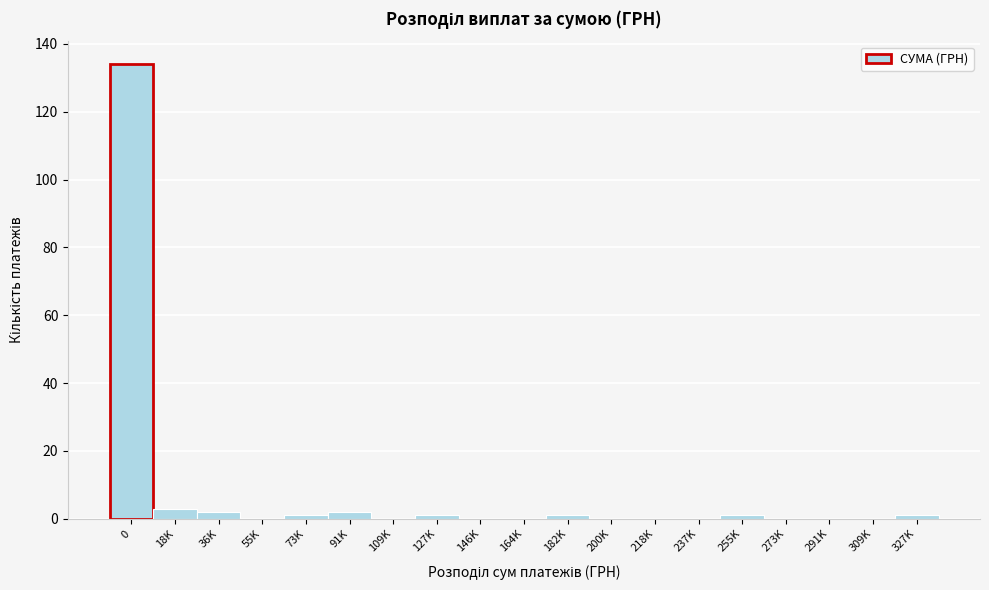

Reading left to right, what are all the values shown in this chart?

0=134	18K=3	36K=2	55K=0	73K=1	91K=2	109K=0	127K=1	146K=0	164K=0	182K=1	200K=0	218K=0	237K=0	255K=1	273K=0	291K=0	309K=0	327K=1